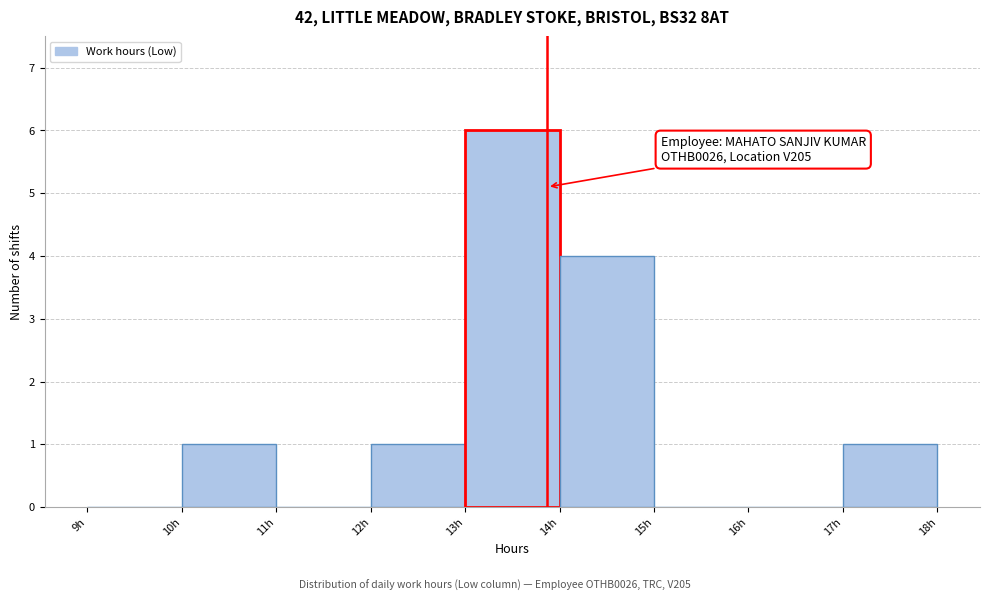

Over which range of the x-axis is the bar tallest?

13 to 14